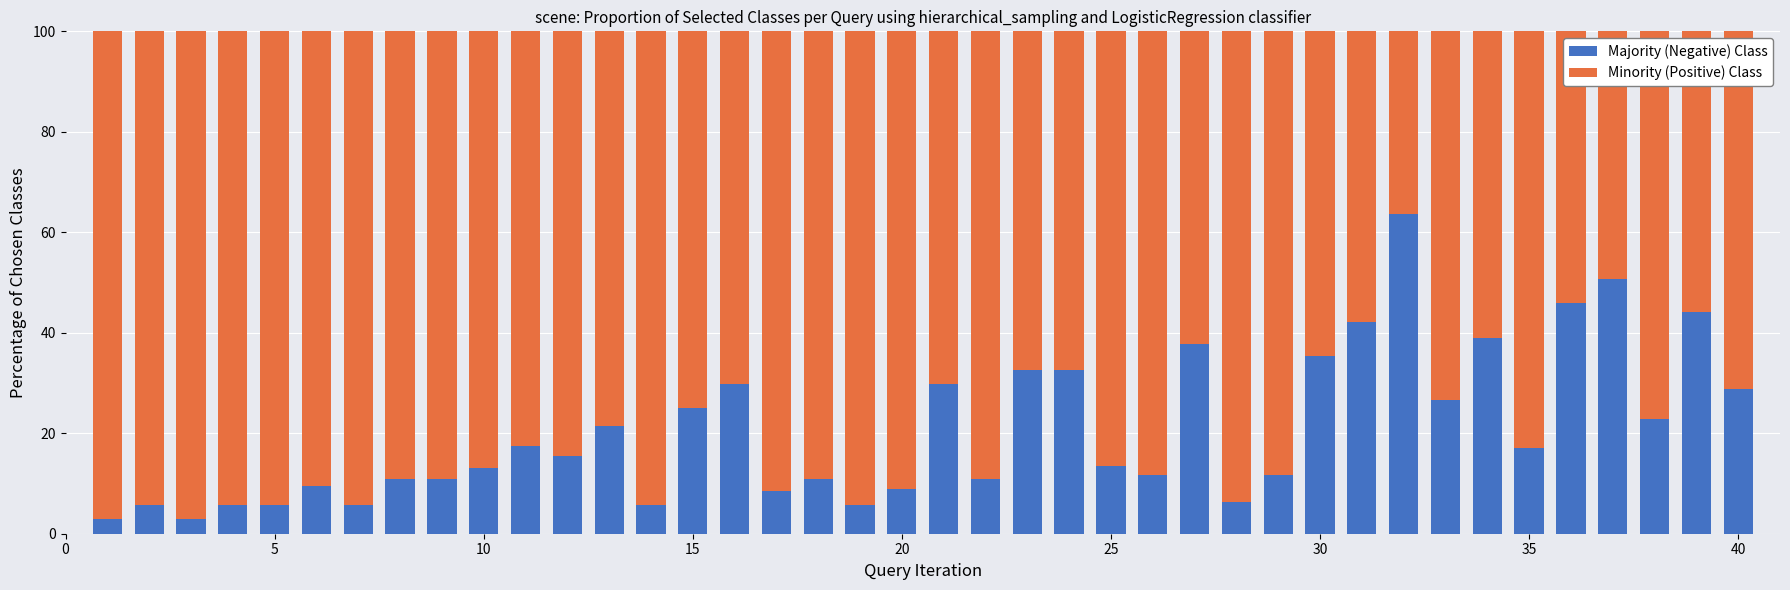

Does the chart contain stacked bars?

Yes